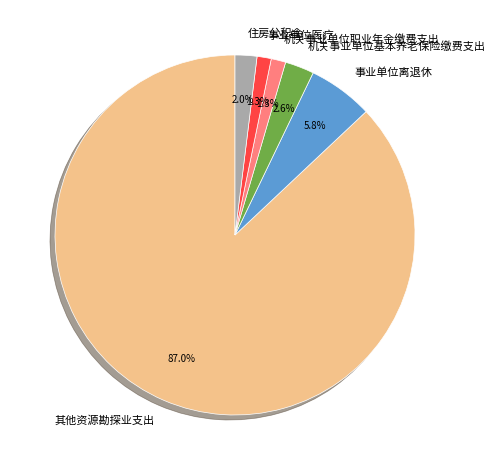

Does 其他资源勘探业支出 represent more than half of the total?

Yes